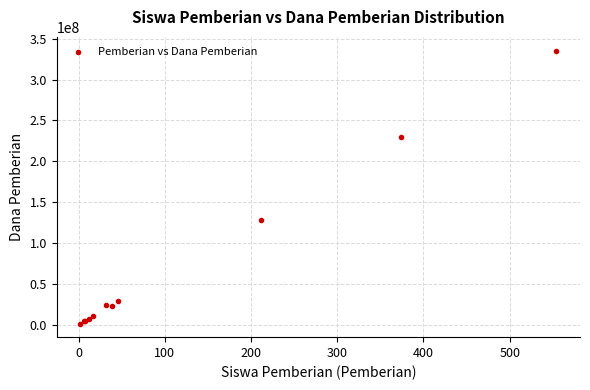

What Y value in the scatter plot is closest to 168562500?

128625000